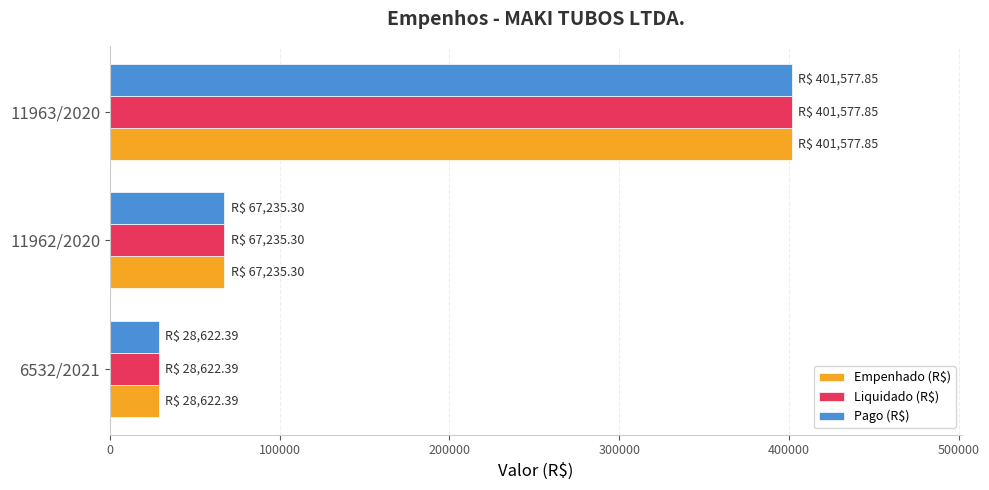

At which label does Pago (R$) reach its minimum?

6532/2021